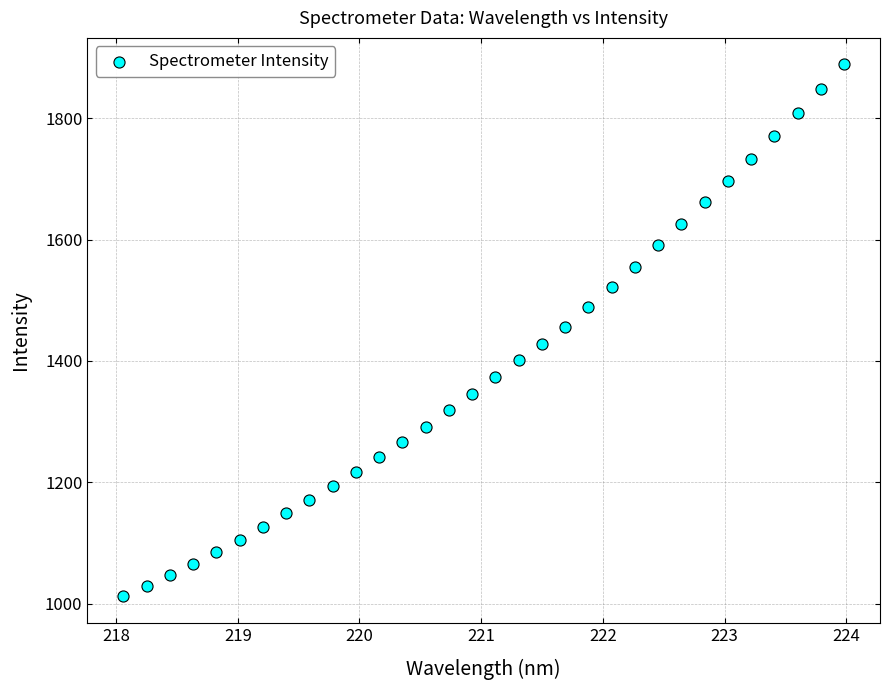

What is the range of X values (max minus min)?

5.9